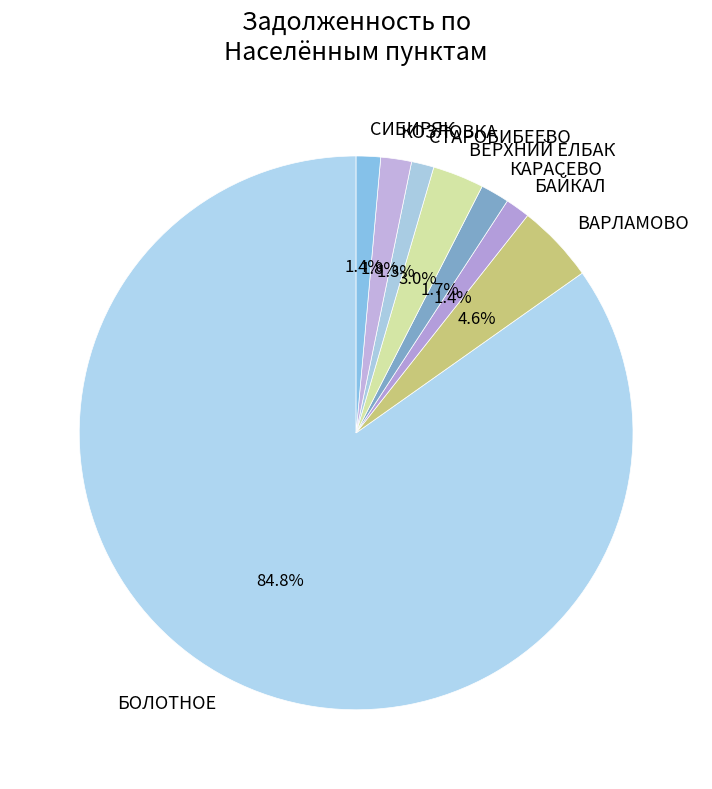

The ВЕРХНИЙ ЕЛБАК slice represents 3% of the pie. True or false?

True